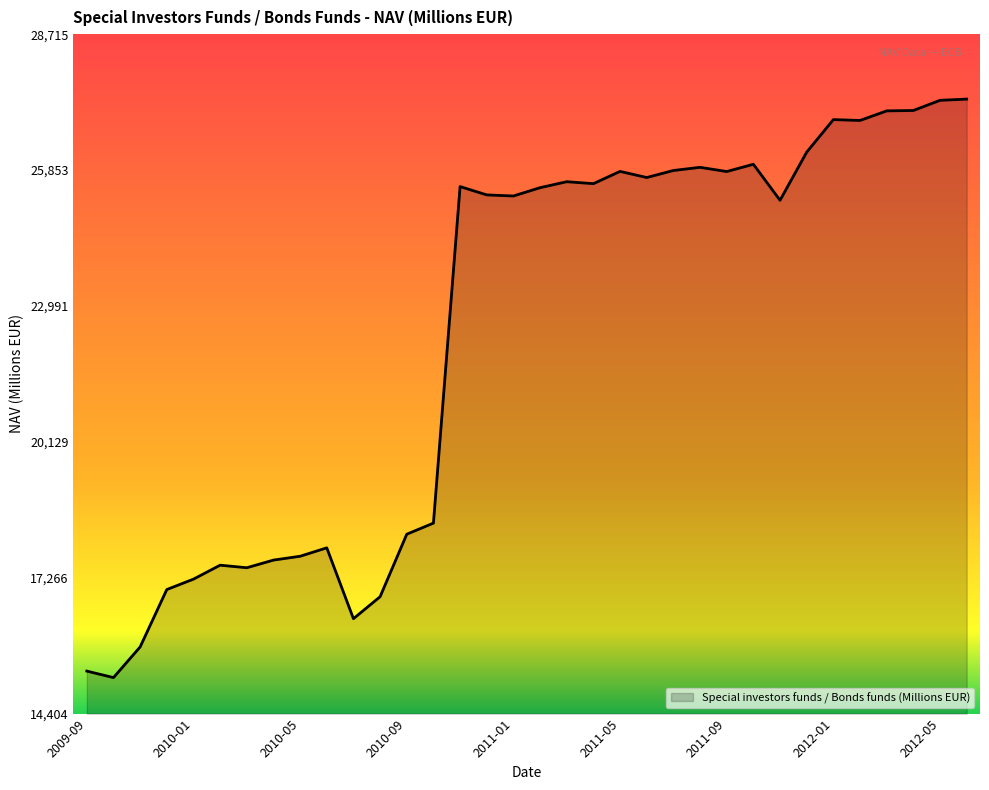

What is the maximum value shown in the chart?

27348